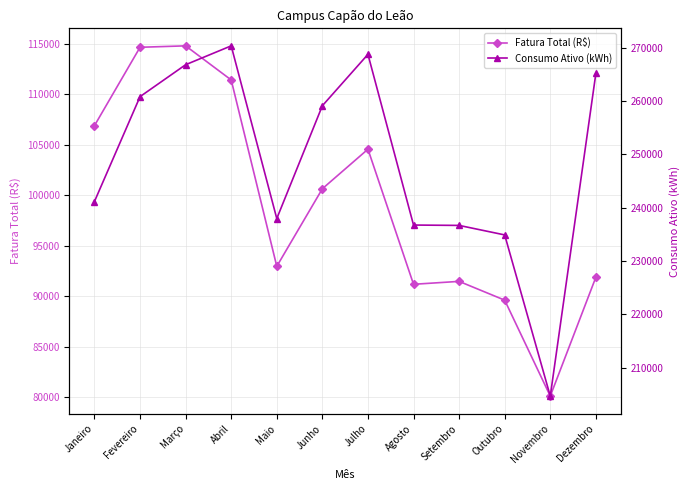

List the series in order of their peak value, lowest first.

Fatura Total (R$), Consumo Ativo (kWh)